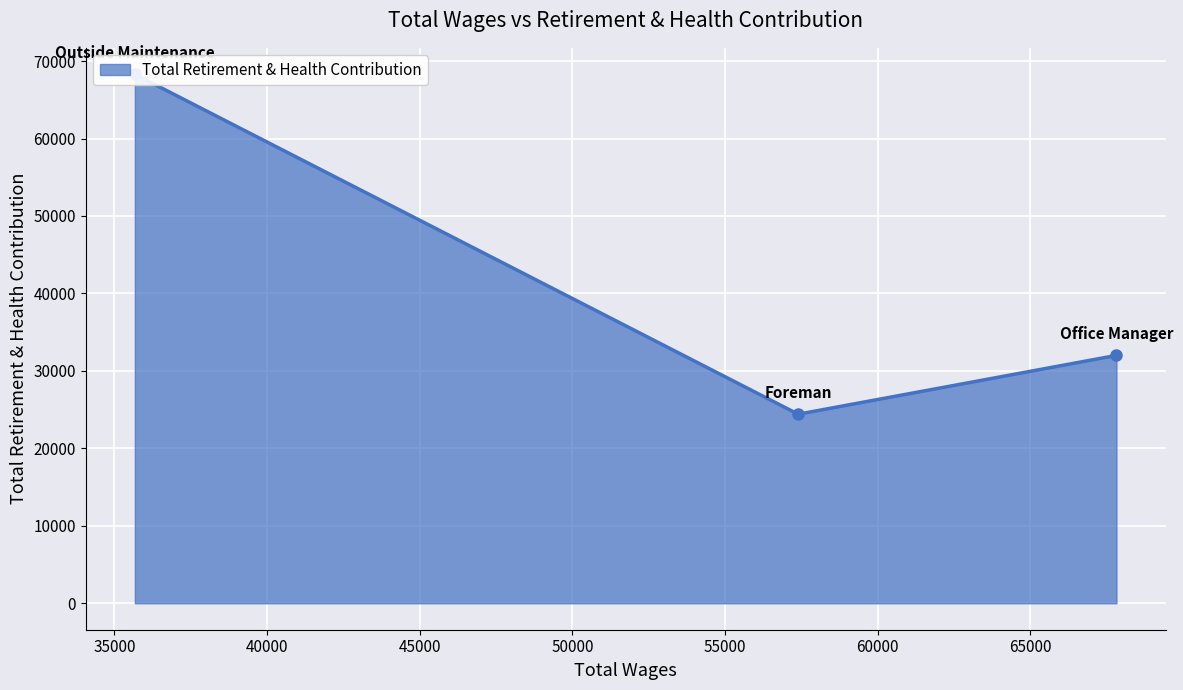

What is the change in value from Office Manager to Outside Maintenance?

+36293